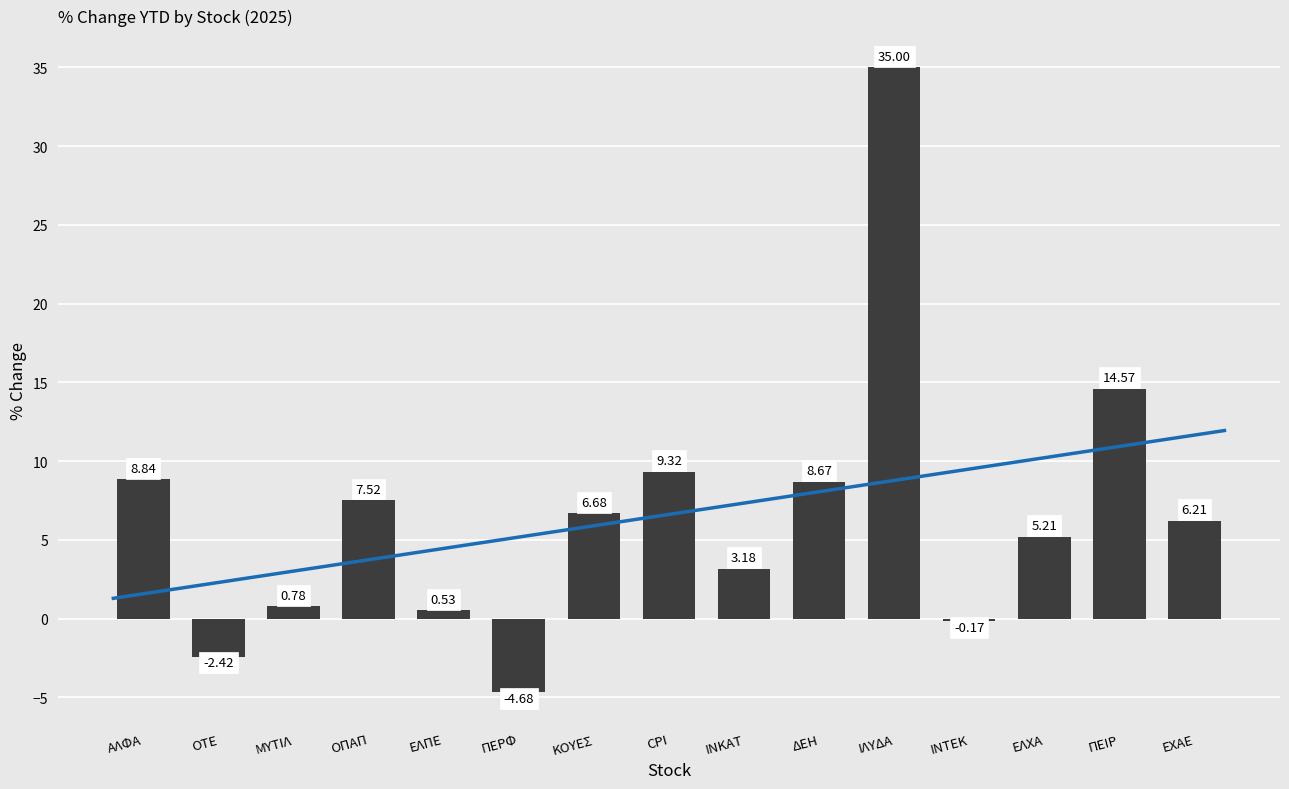

The value at ΙΛΥΔΑ is 35.0. True or false?

True